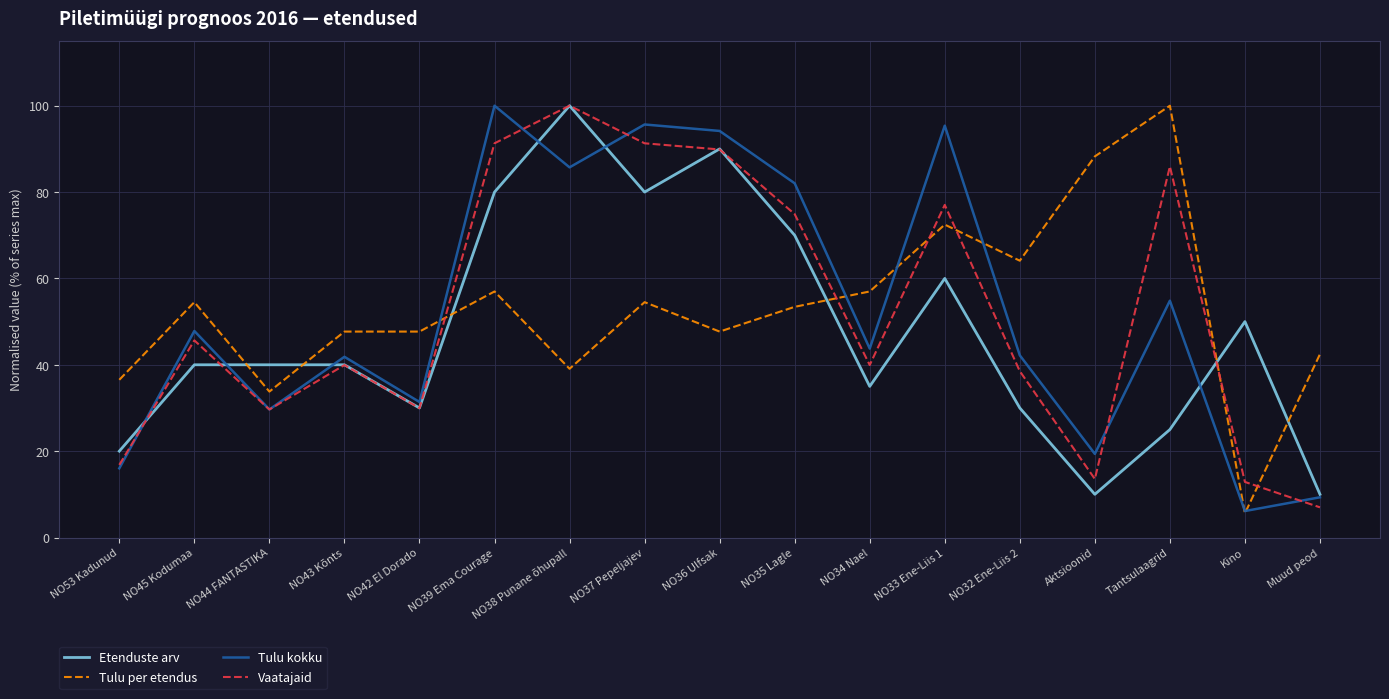

Is the value of Etenduste arv at NO44 FANTASTIKA greater than the value of Tulu per etendus at NO35 Lagle?

No